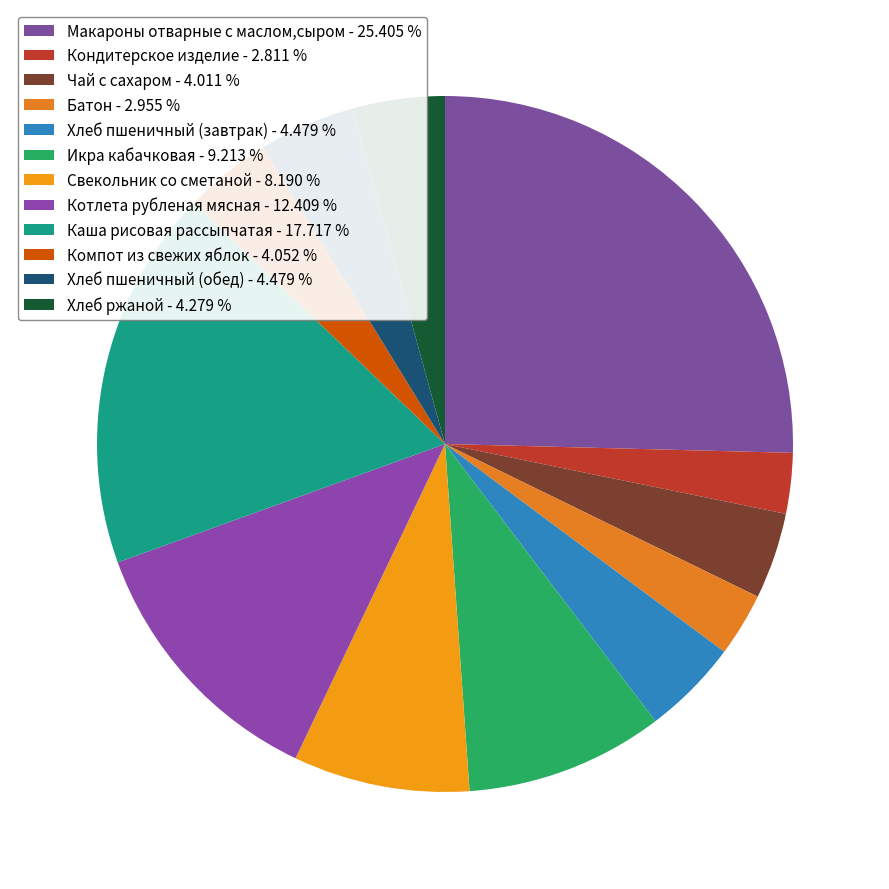

Is Кондитерское изделие the majority of the pie?

No